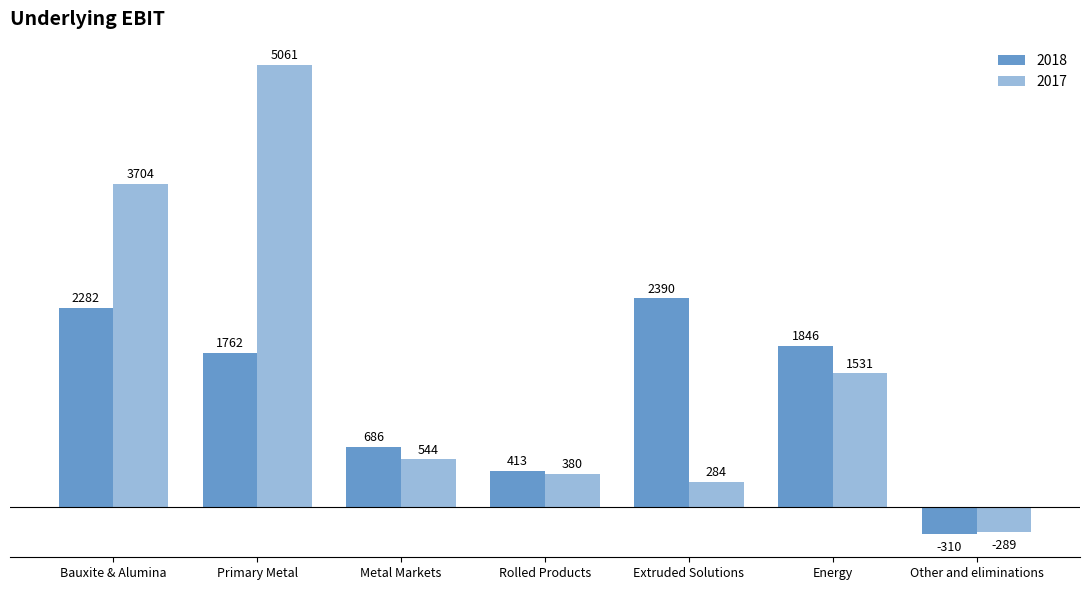

How many categories are shown in the chart?

7